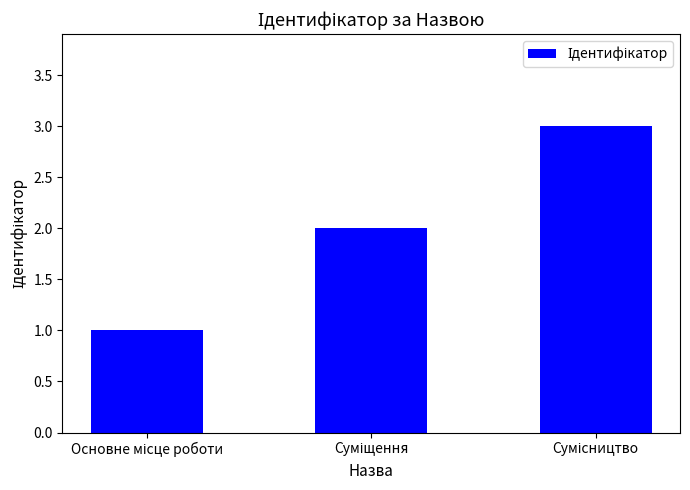

What is the sum of all values?

6